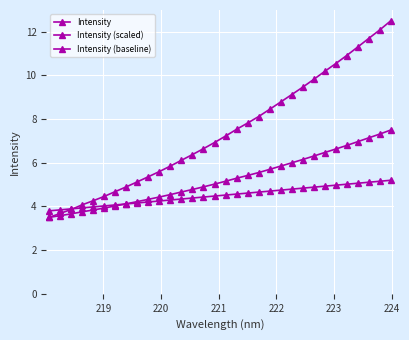

Is this an area chart (filled region under the line)?

No